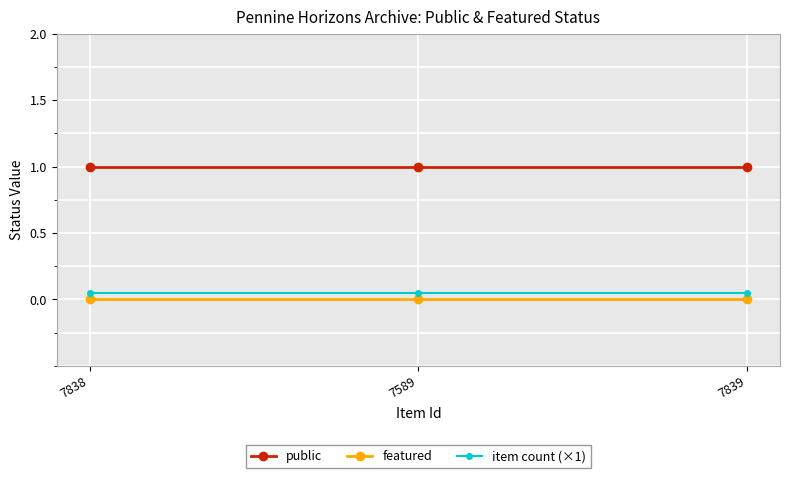

What position from the right is 7839?

1